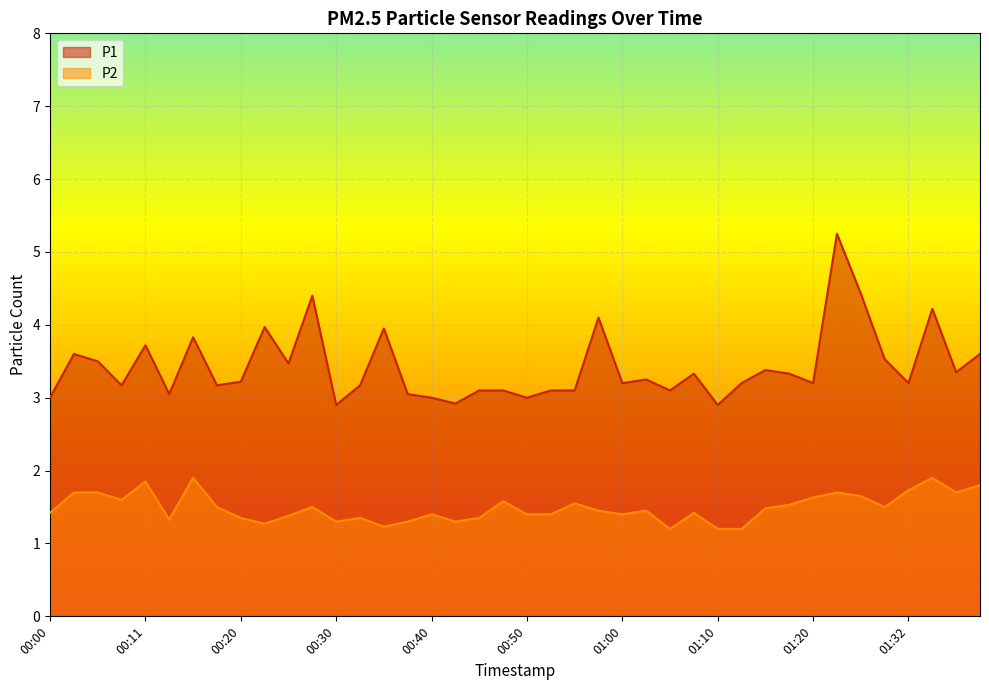

At which label is P2 closest to 1?

01:05